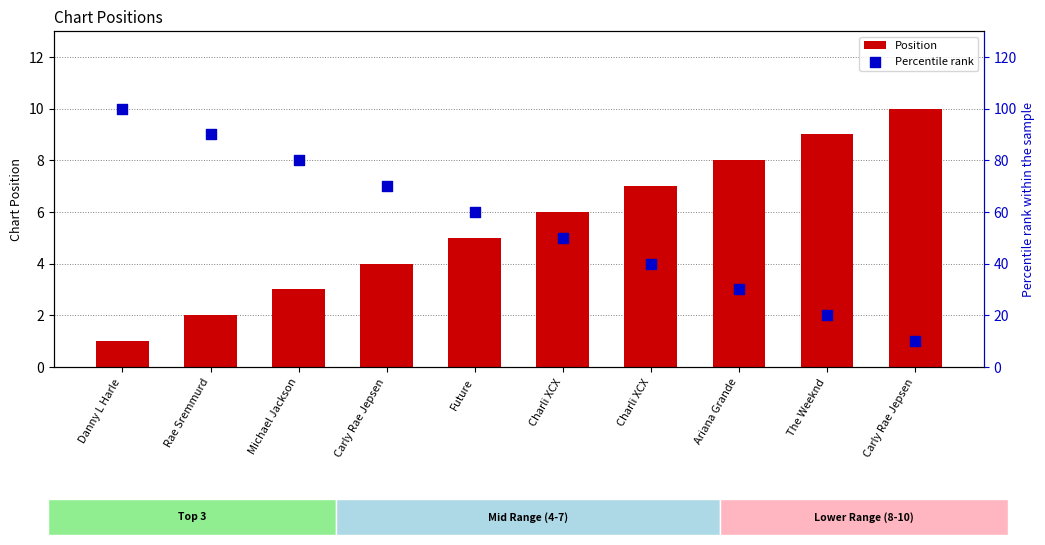

At which category is the sum across all series the highest?

Danny L Harle